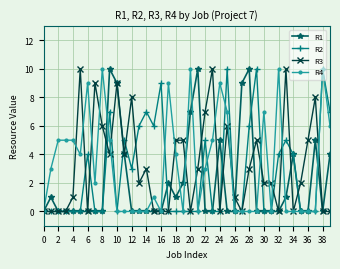

Count the number of data series in this chart.

4